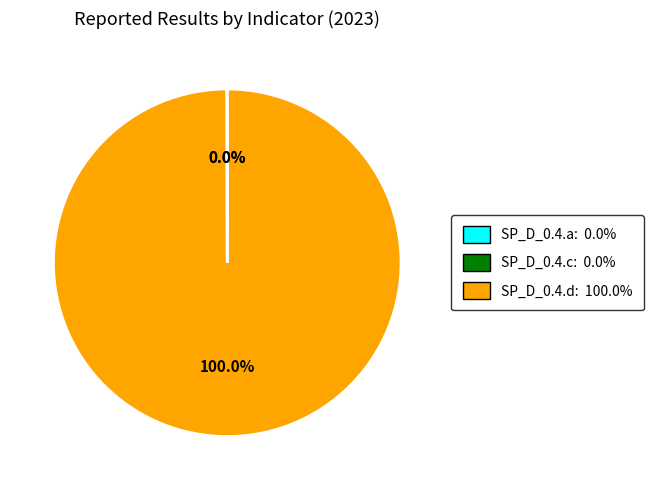

To the nearest percent, what is the average slice percentage?

33%